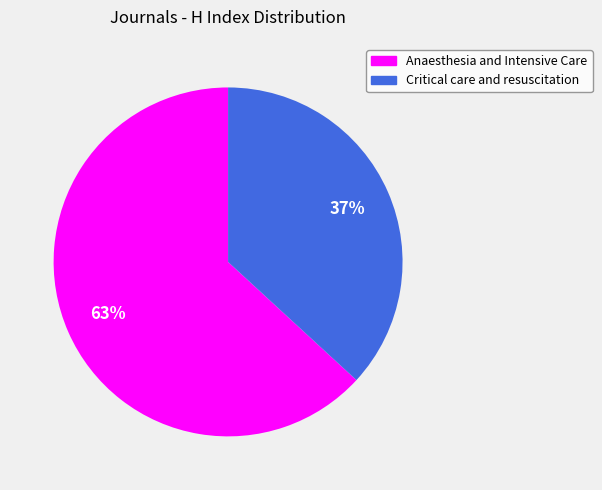

Is it true that Anaesthesia and Intensive Care is 63% of the pie?

True